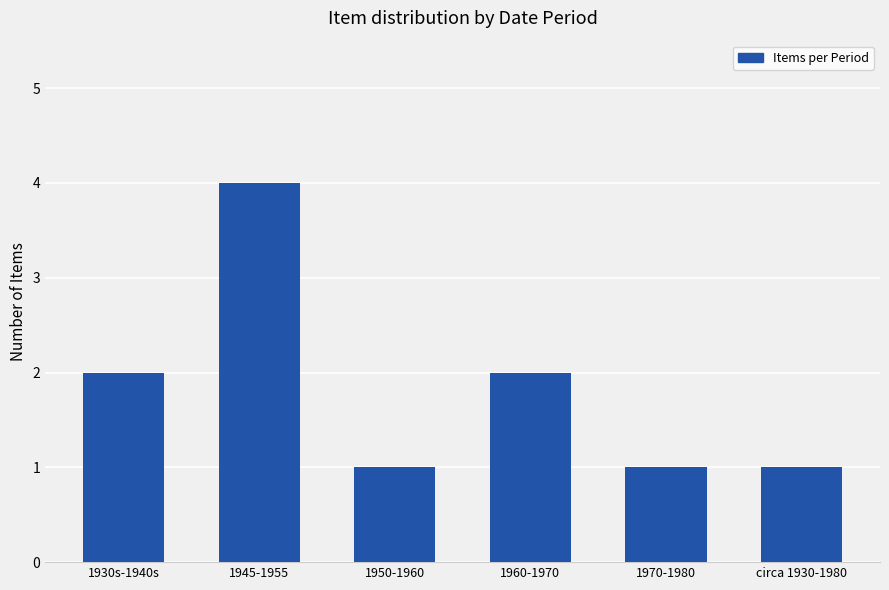

What is the sum of the values at 1930s-1940s and 1945-1955?

6